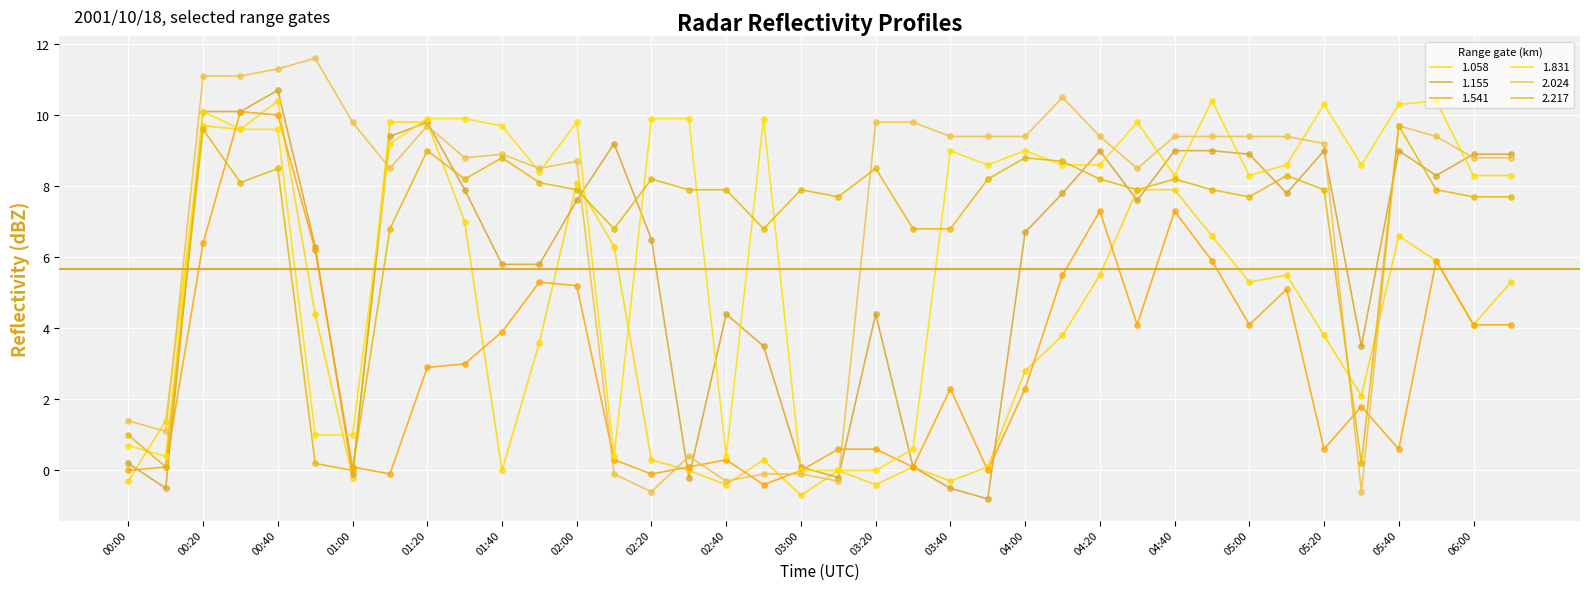

Which series has the largest total across all categories?

2.024